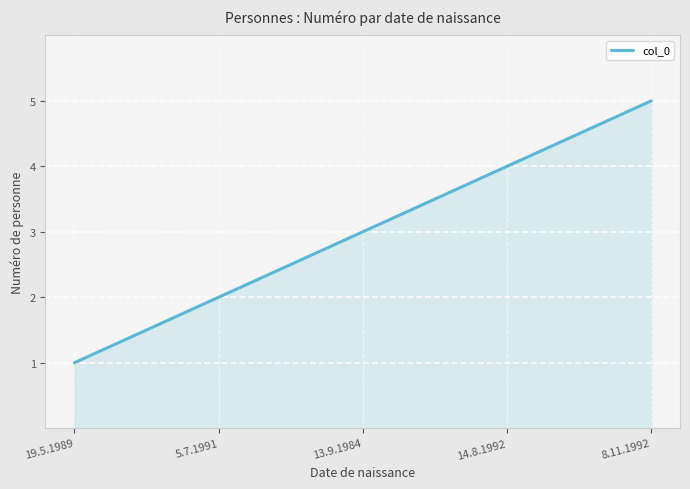

Which category has the lowest value across all series?

19.5.1989